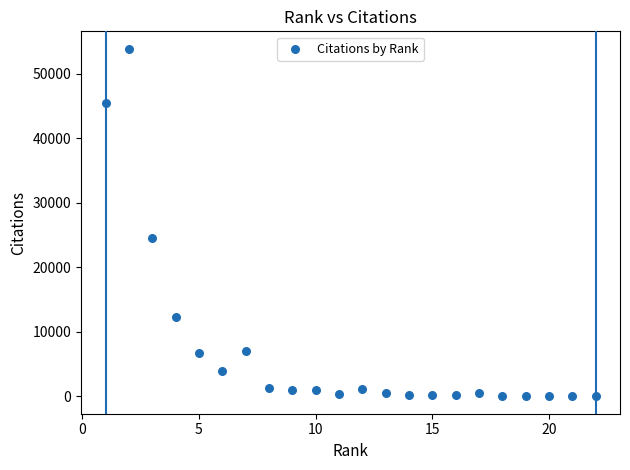

What is the range of Y values (max minus min)?

53849